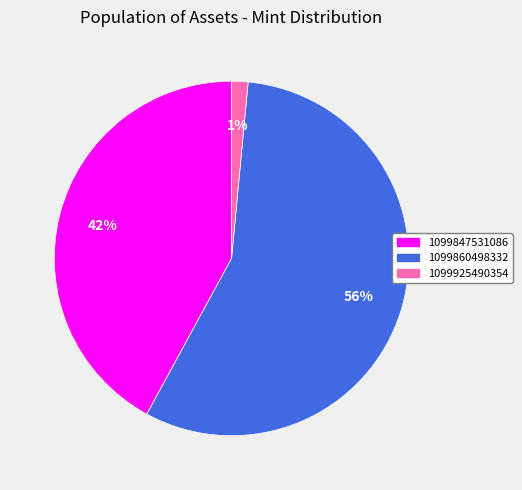

Which has a higher value, 1099860498332 or 1099925490354?

1099860498332